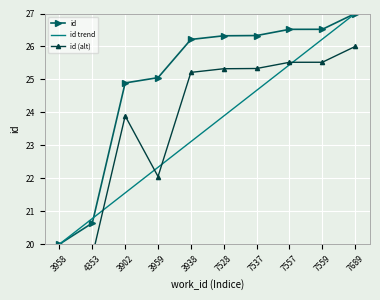

The id series shows 12.3 at 7557. True or false?

False